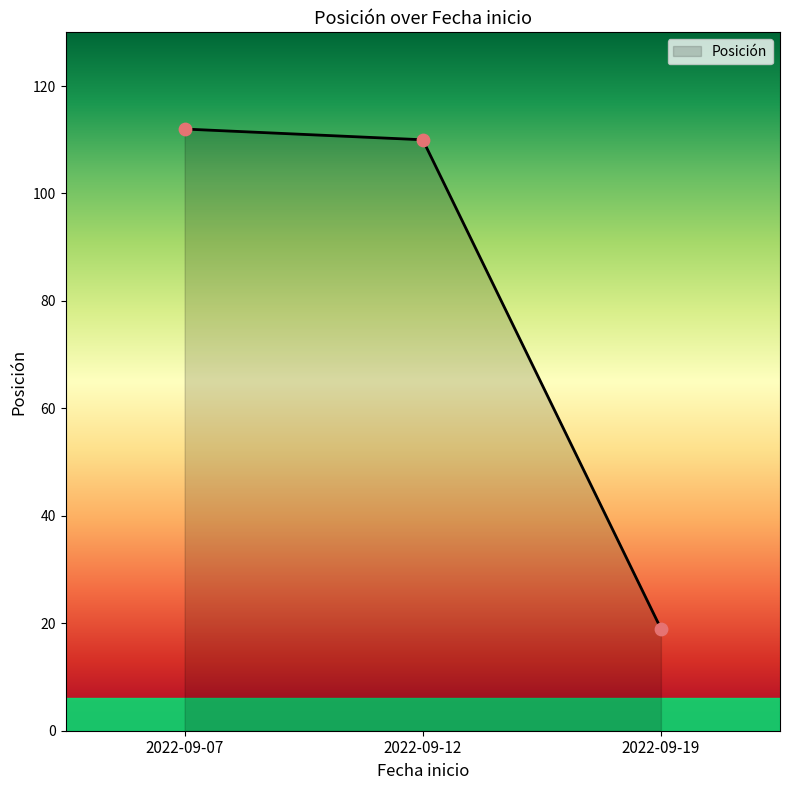

Approximately how many times larger is the value at 2022-09-07 compared to 2022-09-19?

5.9